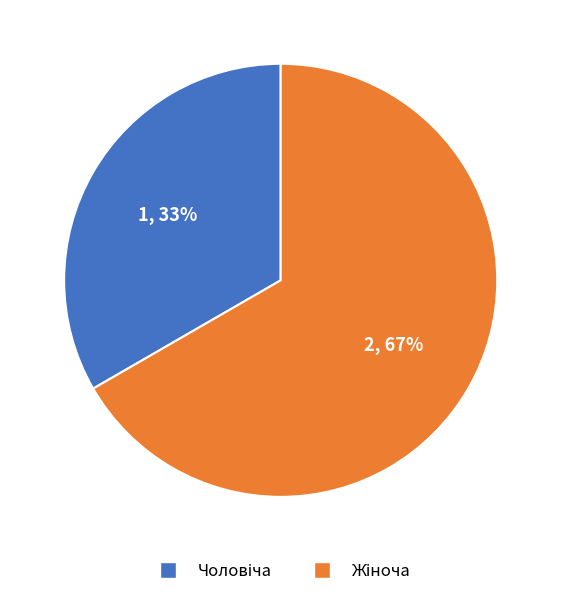

Is there any slice that represents more than half of the pie?

Yes